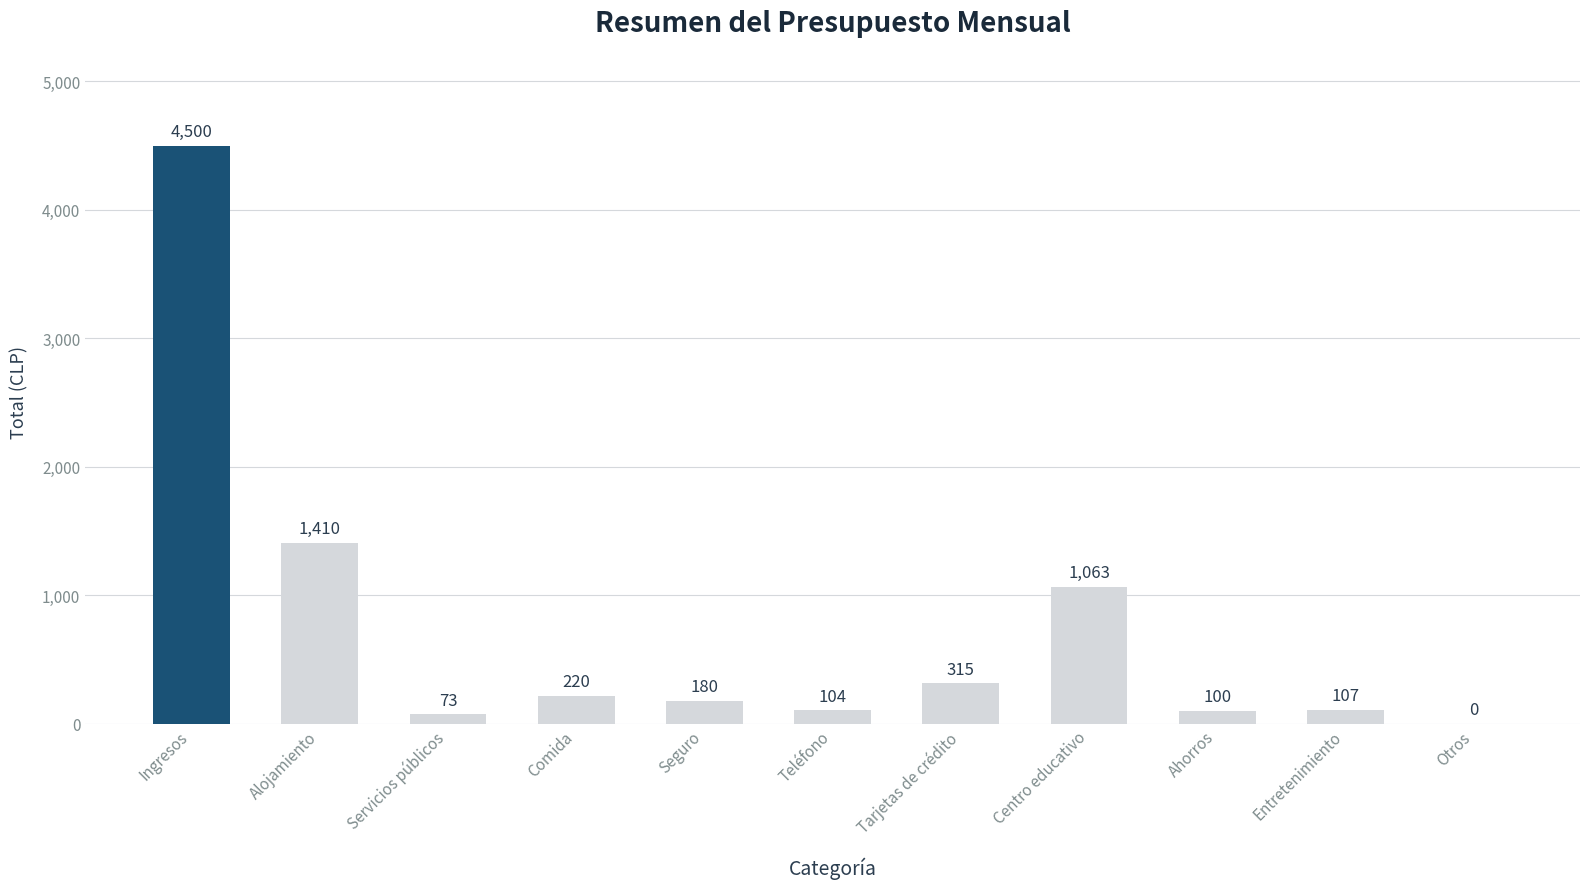

True or false: the data shows 1063 at Centro educativo.

True